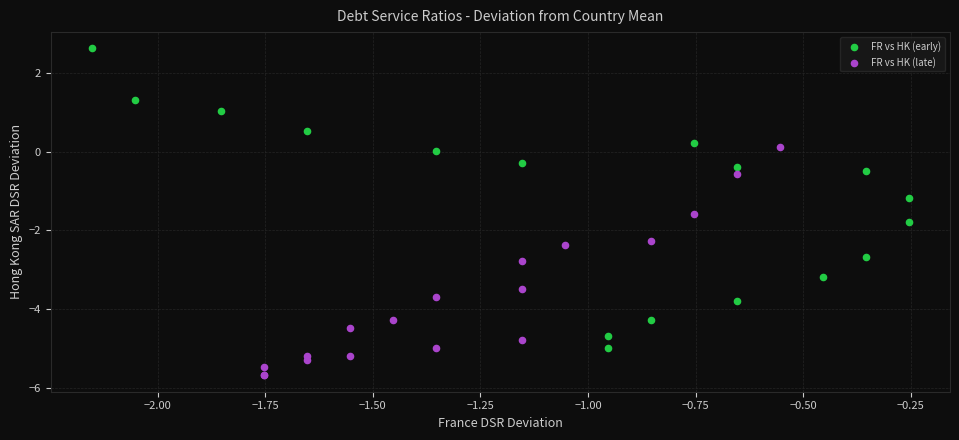

Which series contains the lowest Y value?

FR vs HK (late)